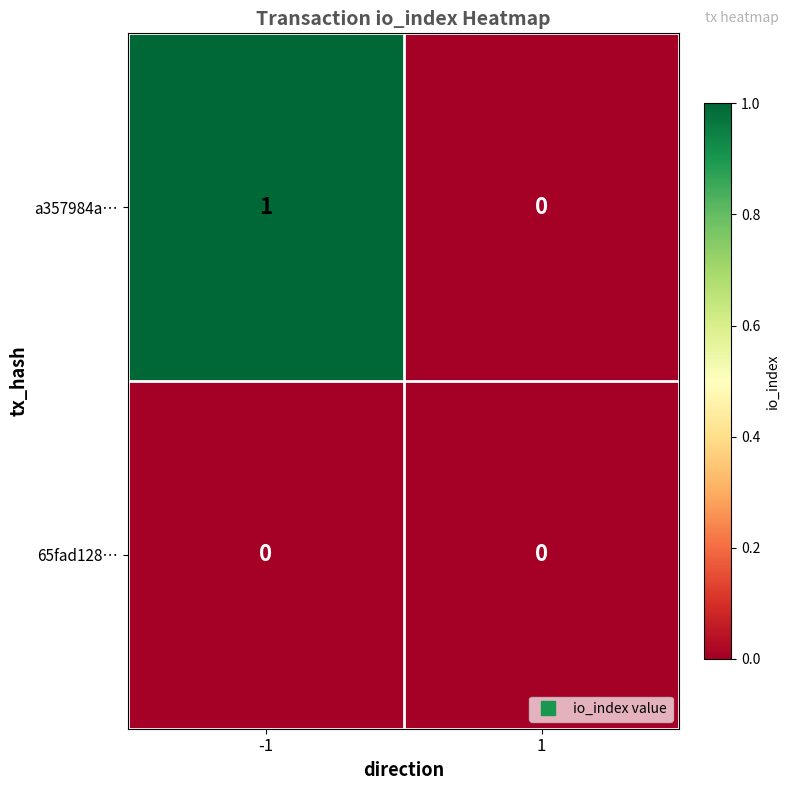

Reading left to right, extract all data points from this chart.

a357984a…: 1	0
65fad128…: 0	0